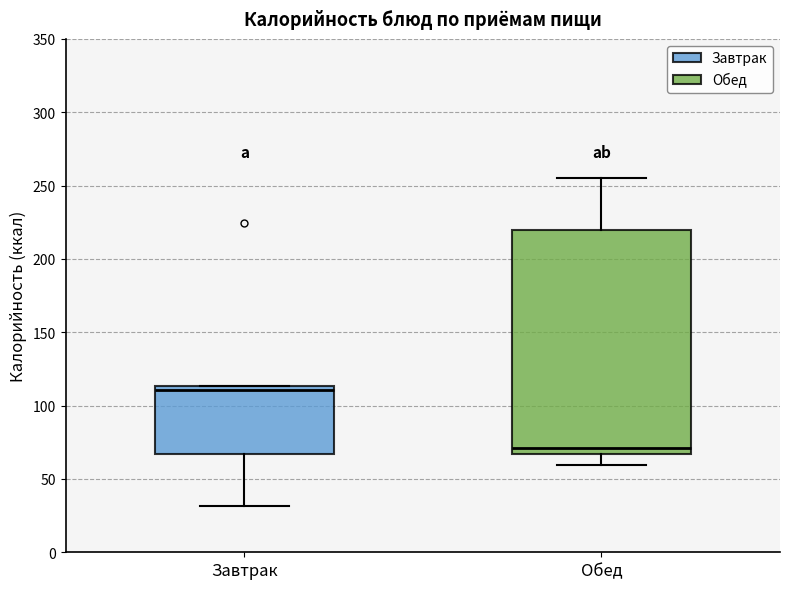

Which box is the tallest, from its lower edge to its upper edge?

Обед